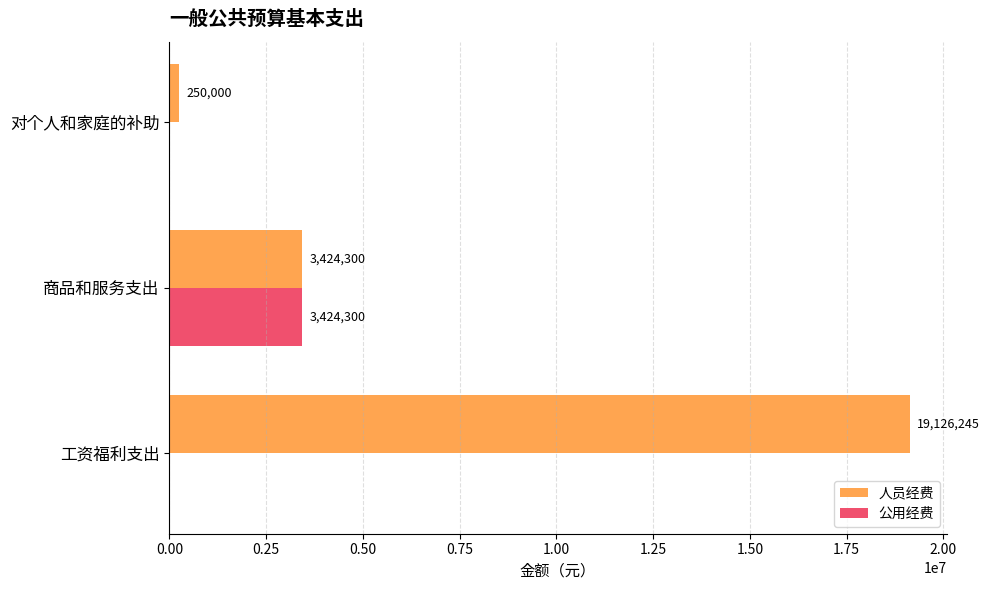

True or false: 人员经费 has a value of 3424300 at 商品和服务支出.

True